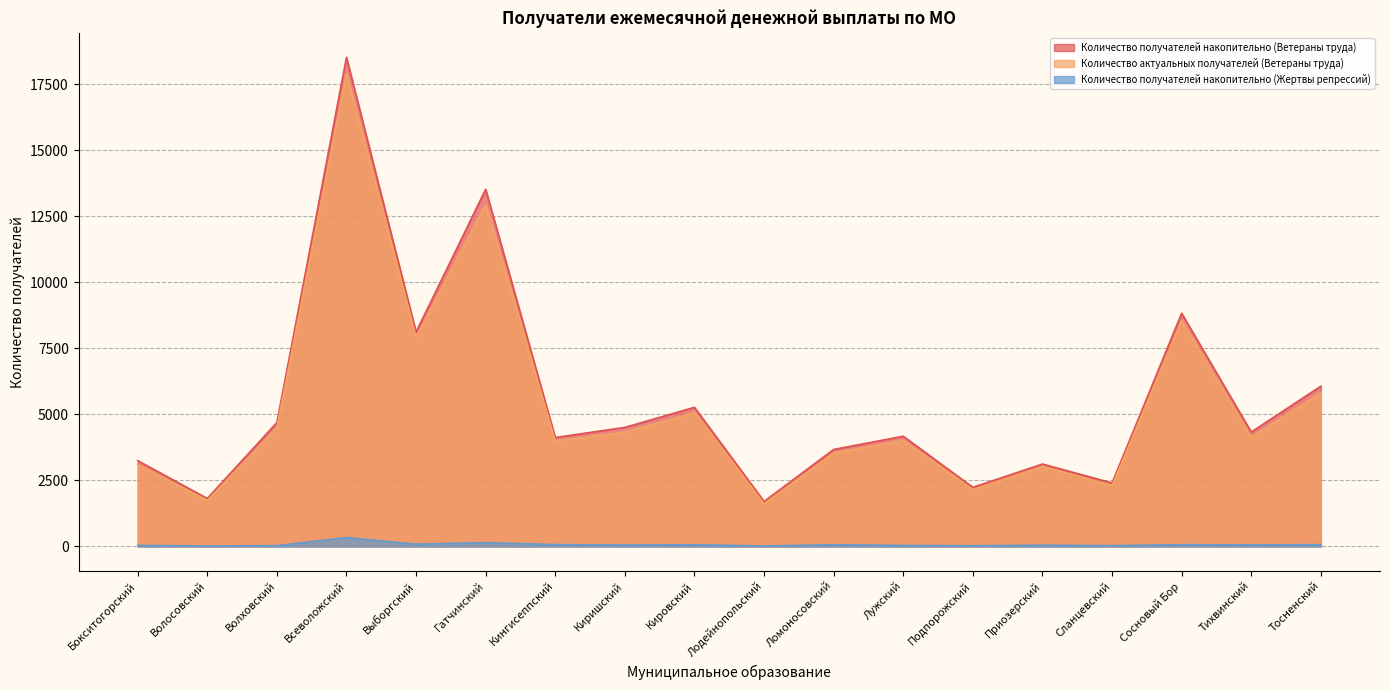

True or false: Количество получателей накопительно (Ветераны труда) has more than 2 interior local peaks.

True